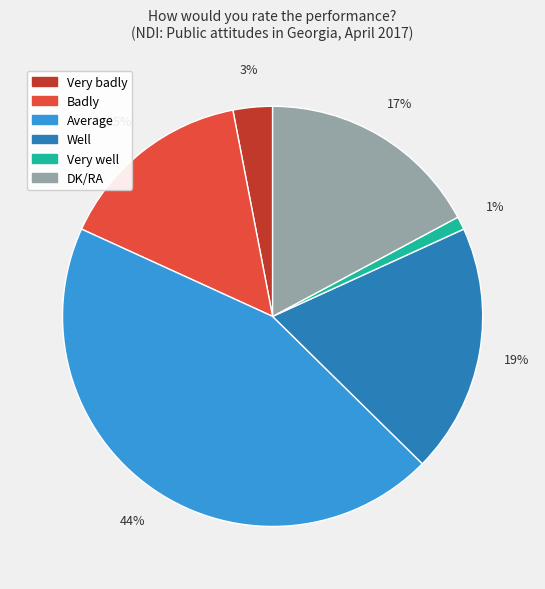

Rank the categories by value from highest to lowest.

Average, Well, DK/RA, Badly, Very badly, Very well